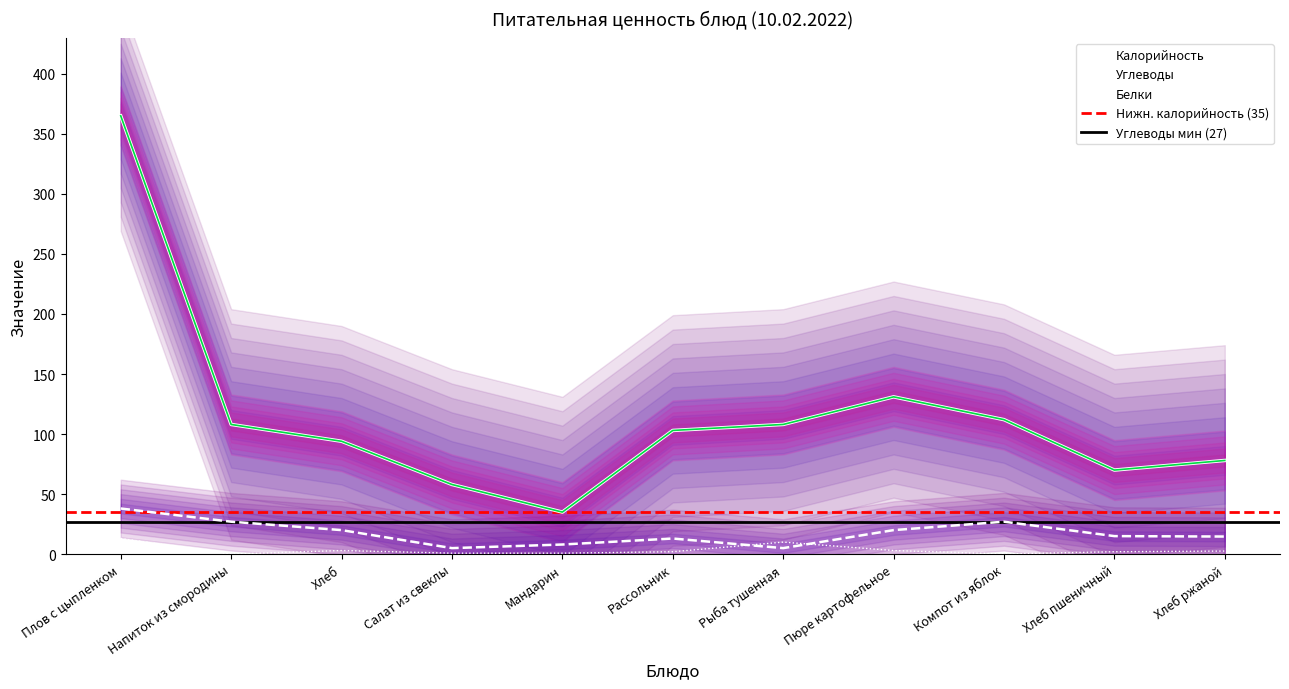

What is the label of the 2nd point from the left?

Напиток из смородины